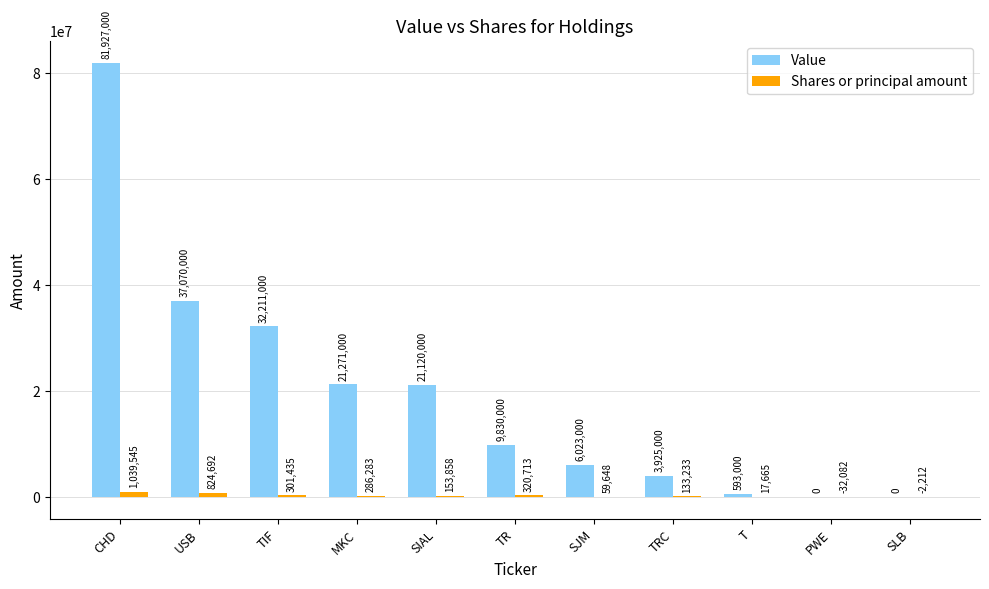

Which series changed the most between USB and TR?

Value